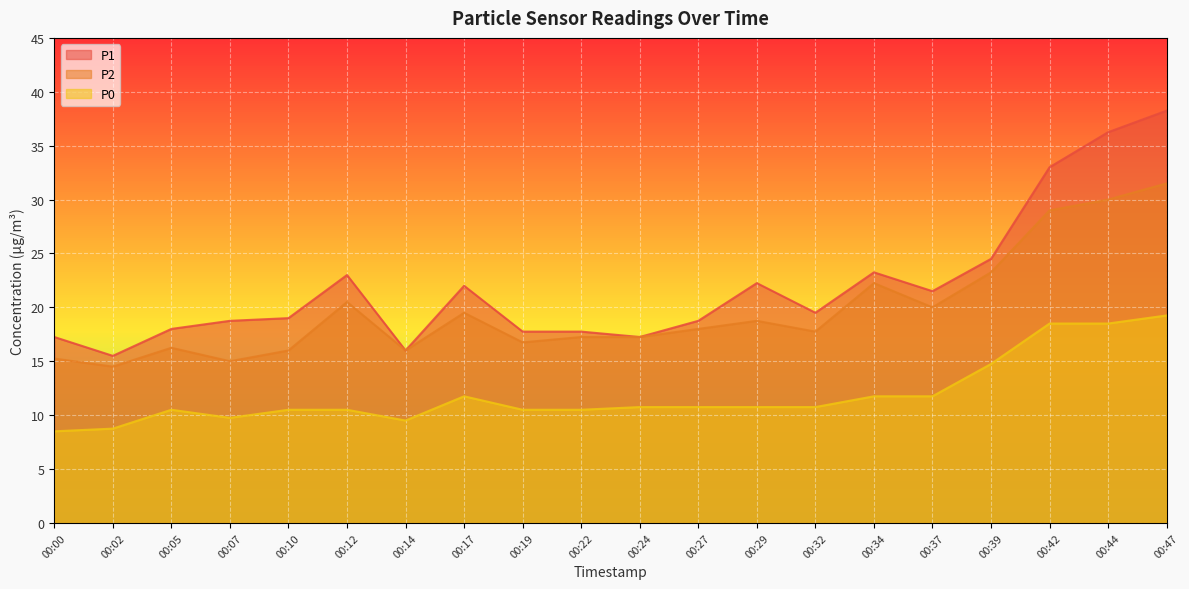

How many series are shown in this chart?

3